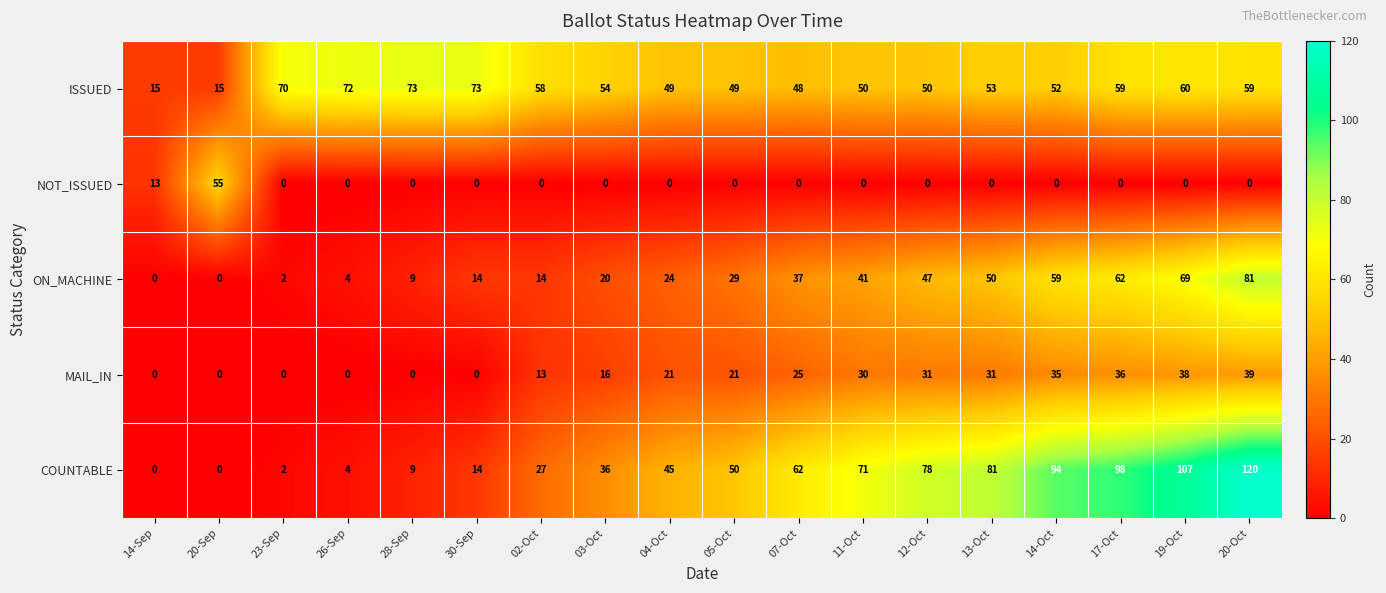

Which series has the largest range (max minus min)?

COUNTABLE